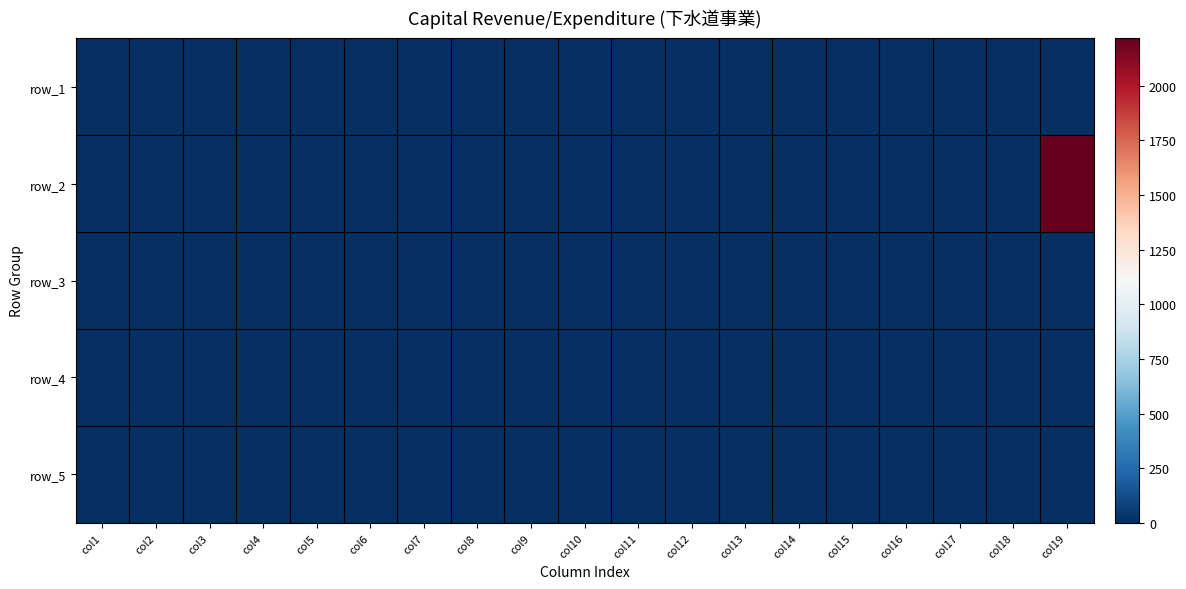

What is the difference between the highest and lowest values at col19?

2218